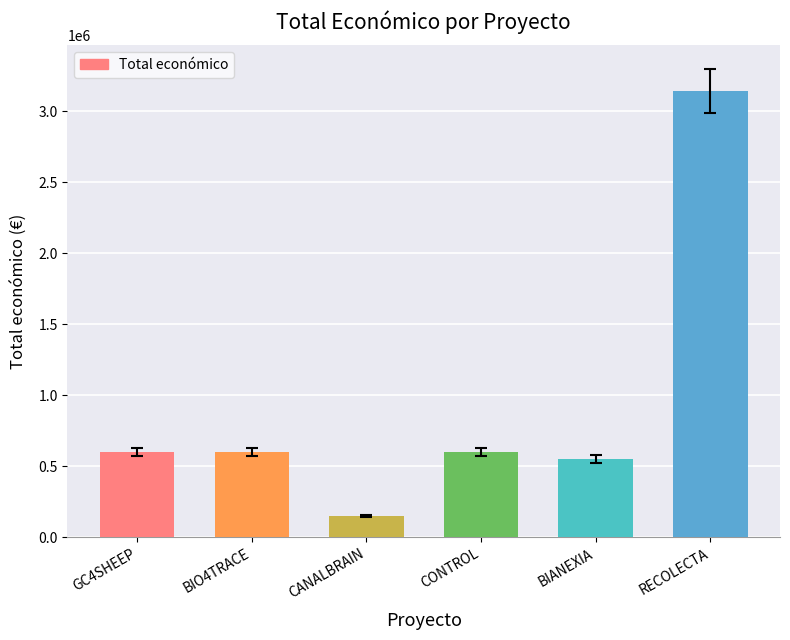

What is the sum of all values?

5642163